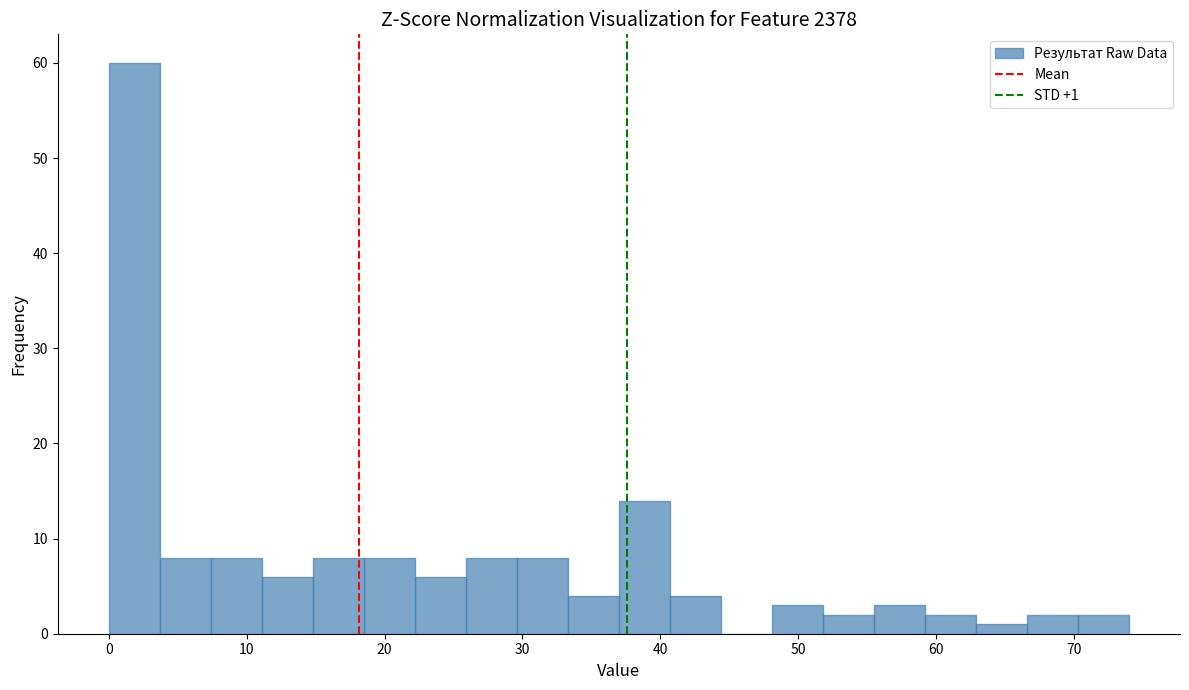

Read against the x-axis, roughly where is the centre of the tallest bar?

2